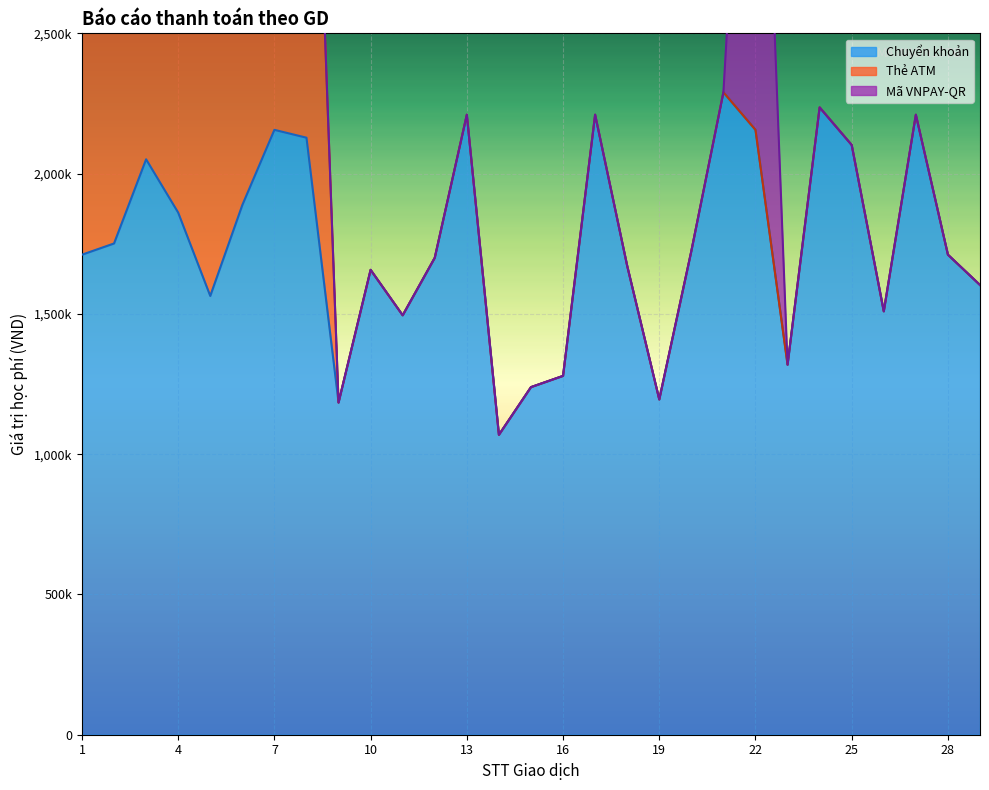

How many data points in Chuyển khoản are above 1711000?

14